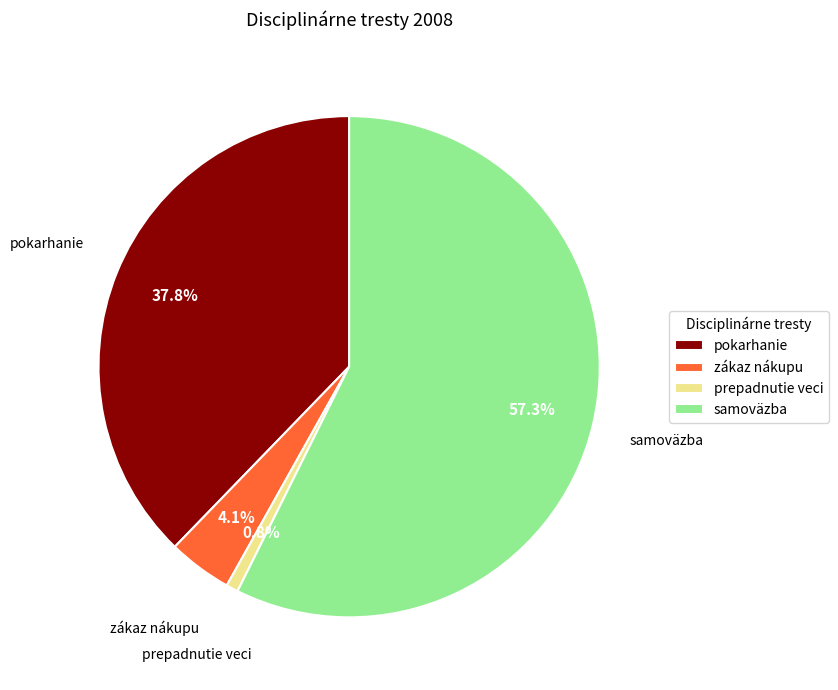

Rank the categories by value from highest to lowest.

samoväzba, pokarhanie, zákaz nákupu, prepadnutie veci